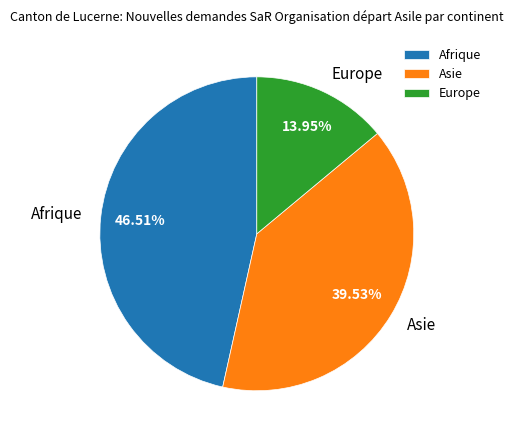

Rank the categories by value from lowest to highest.

Europe, Asie, Afrique